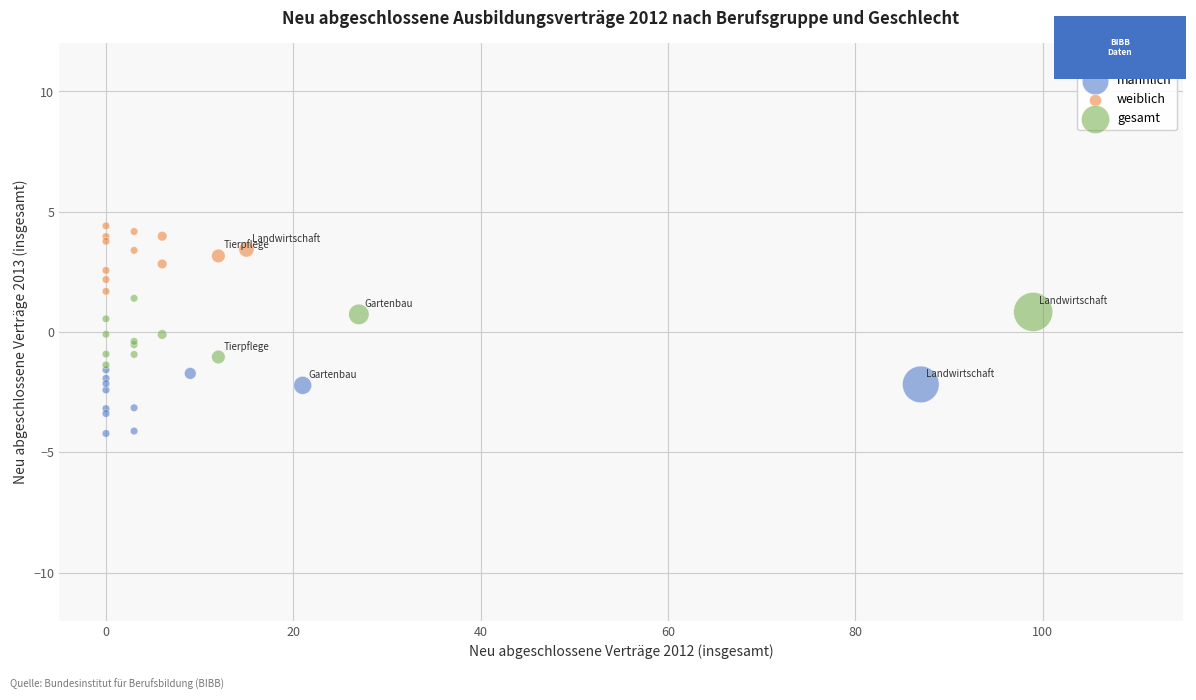

Which series reaches the maximum Y coordinate?

weiblich